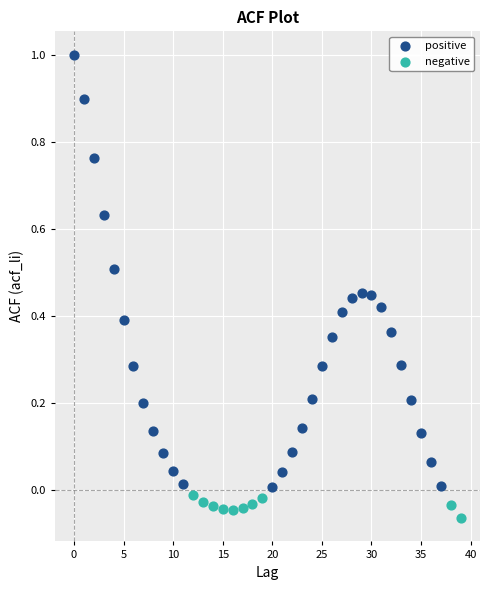

Which series contains the highest Y value?

positive